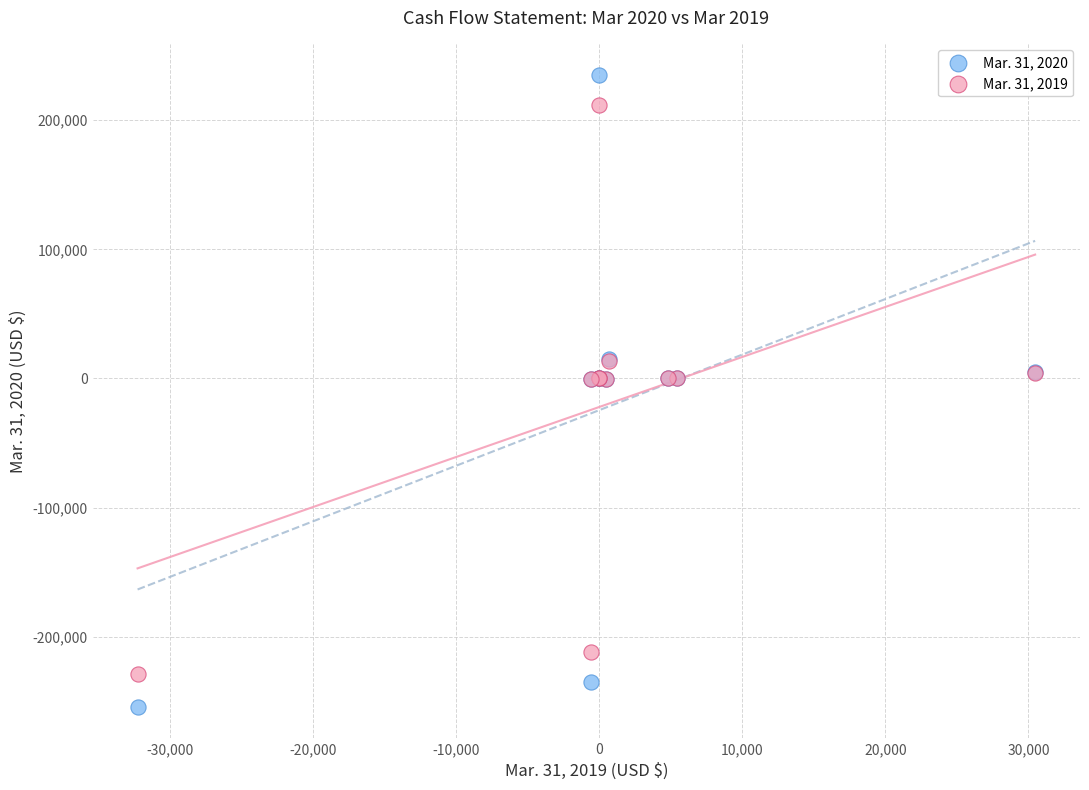

Which series has the widest spread of Y values?

Mar. 31, 2020